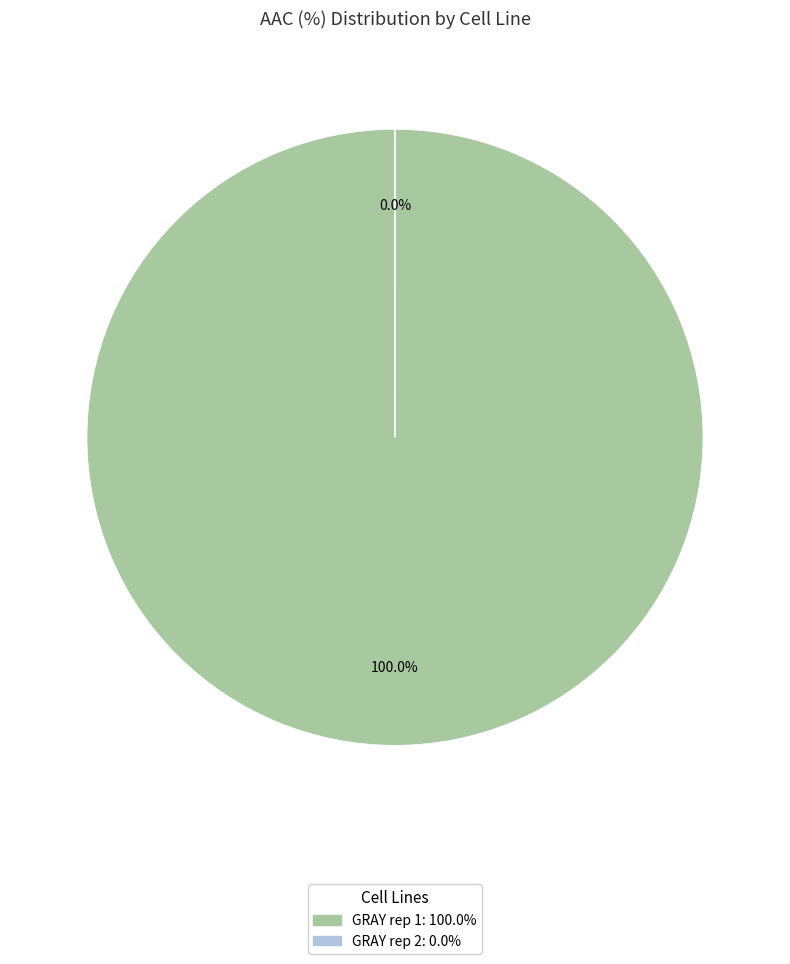

What is the majority slice?

GRAY rep 1